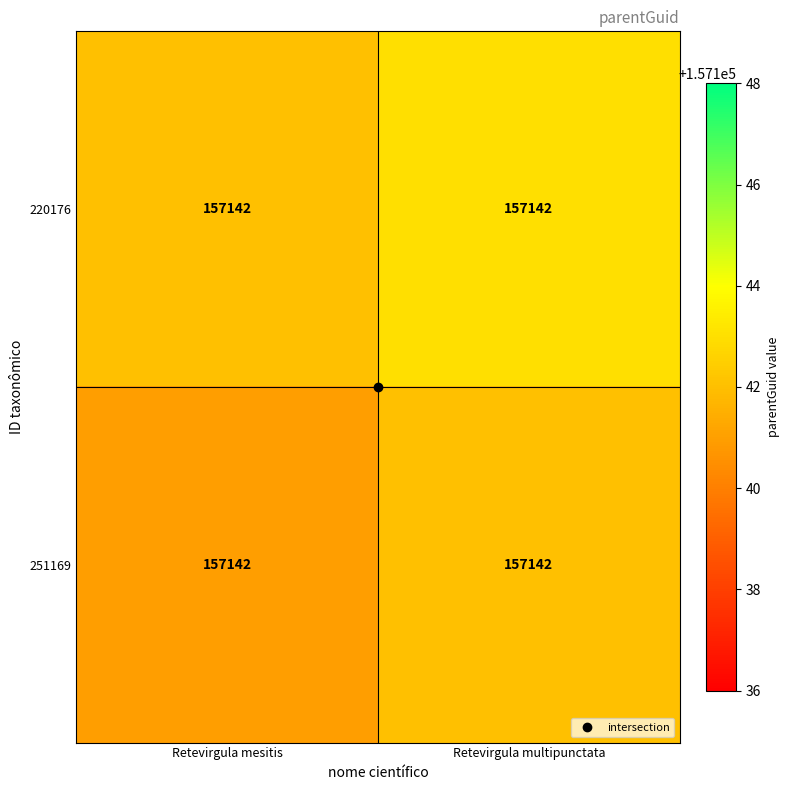

Which category has the highest value in the 251169 series?

Retevirgula multipunctata